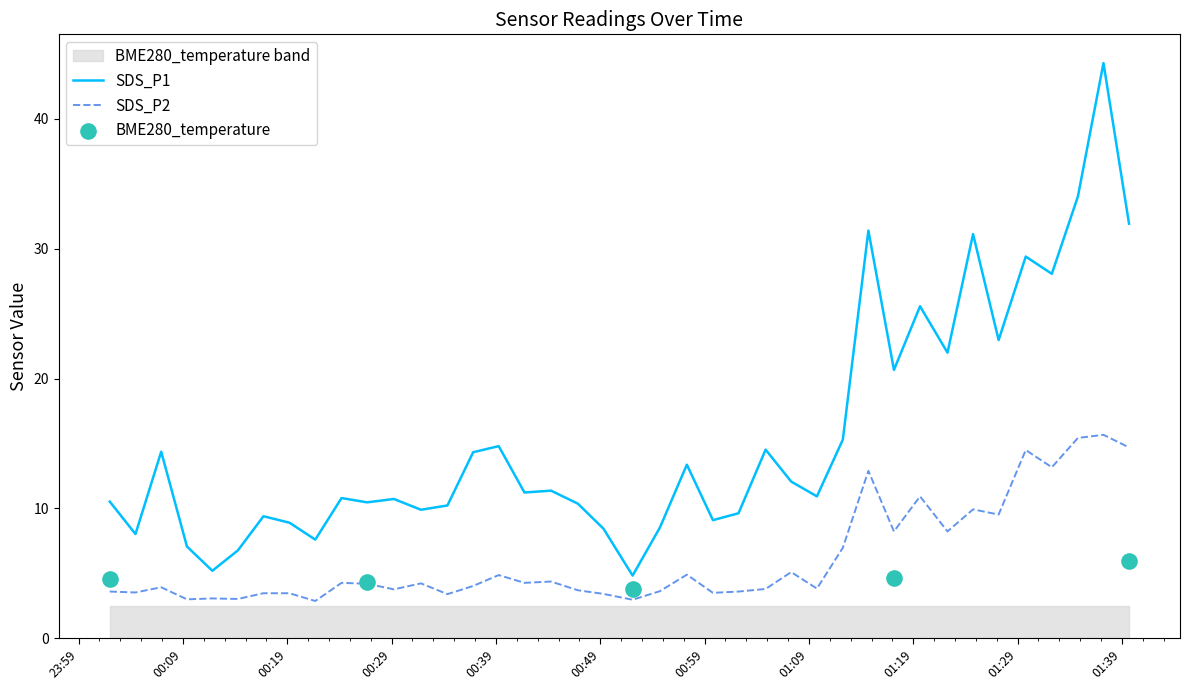

At how many categories does at least one series exceed 16?

11